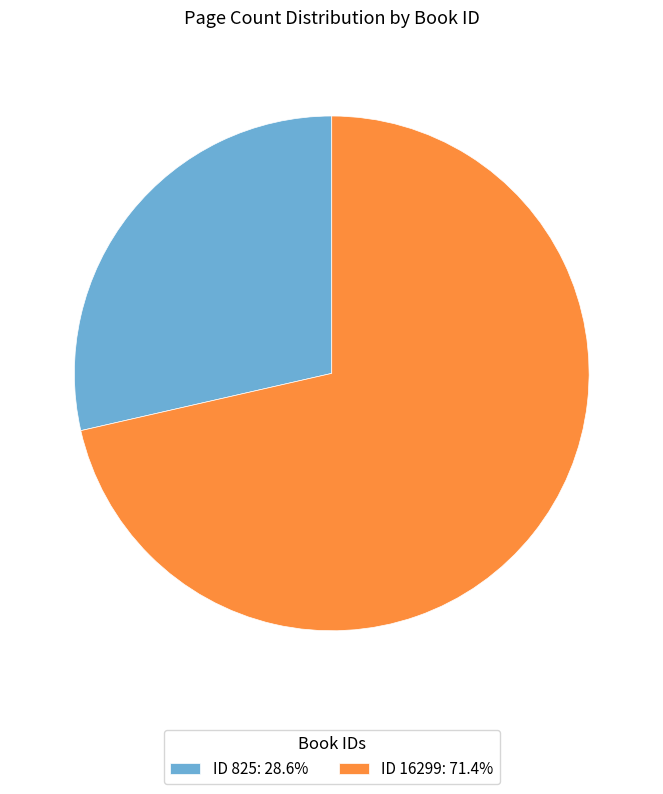

What is the ratio of the value at ID 825: 28.6% to the value at ID 16299: 71.4%?

0.4